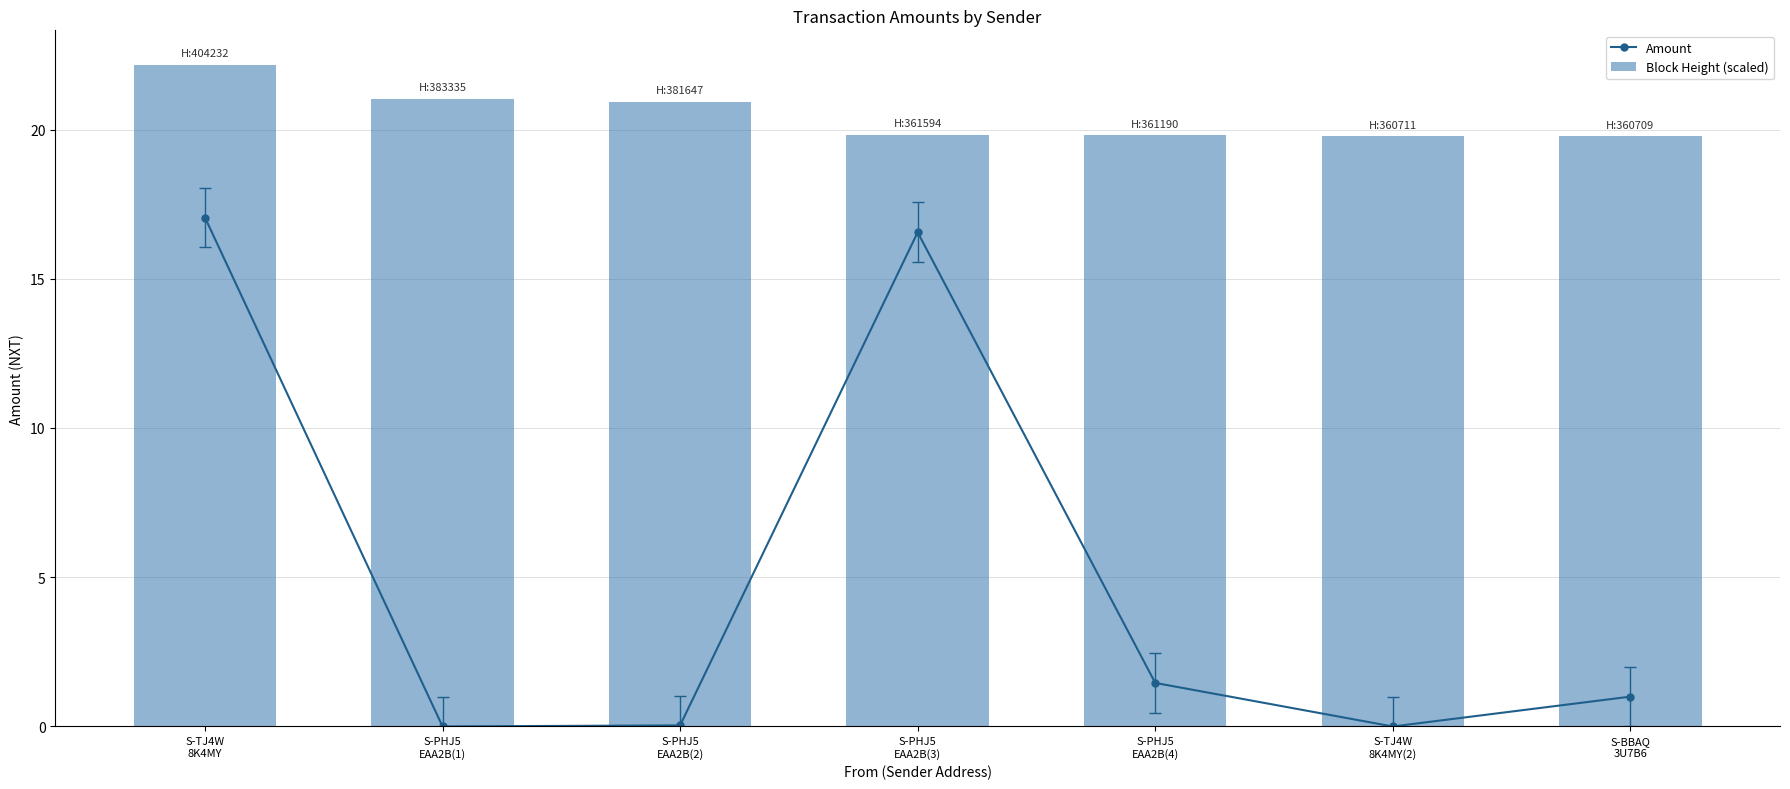

Which series has the largest range (max minus min)?

Amount